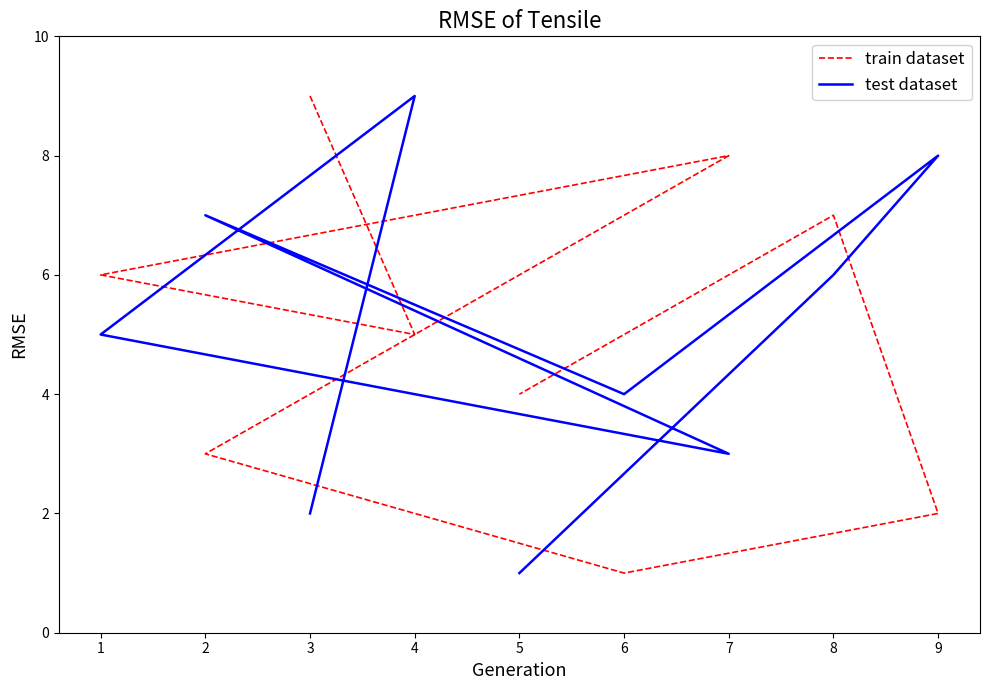

What is the difference between the test dataset values at 8 and 6?

2